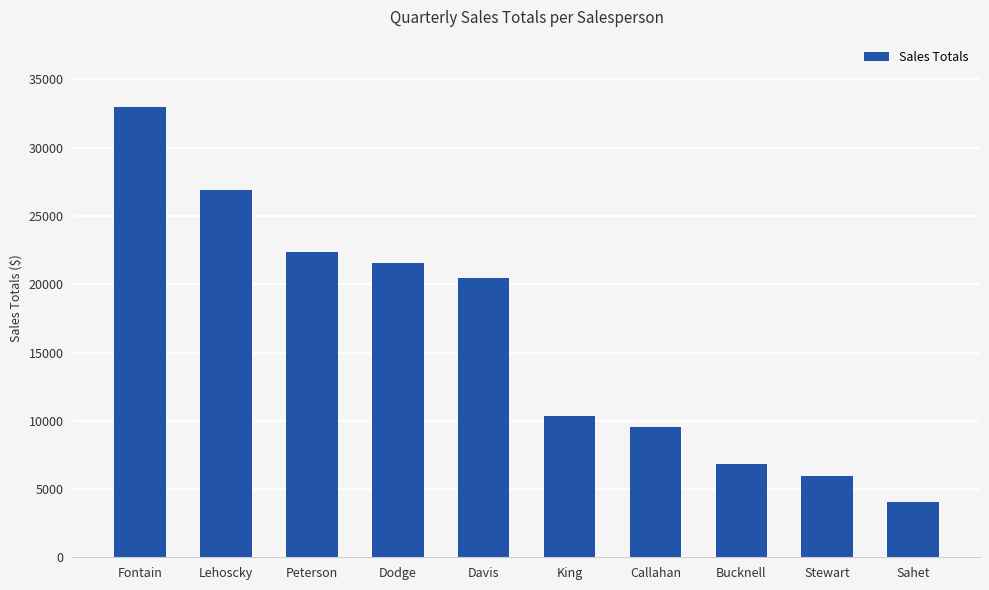

What is the value of the 6th bar from the left?

10372.4